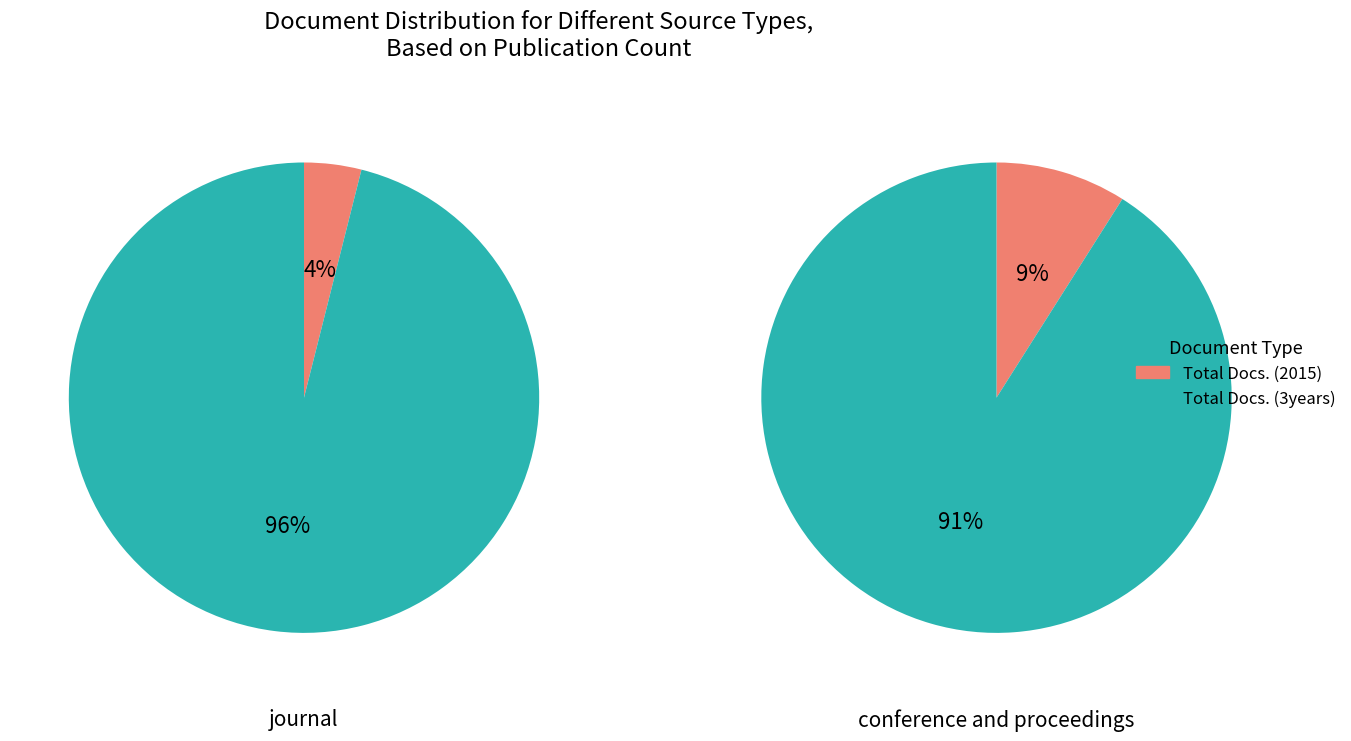

Does any single category account for the majority?

Yes